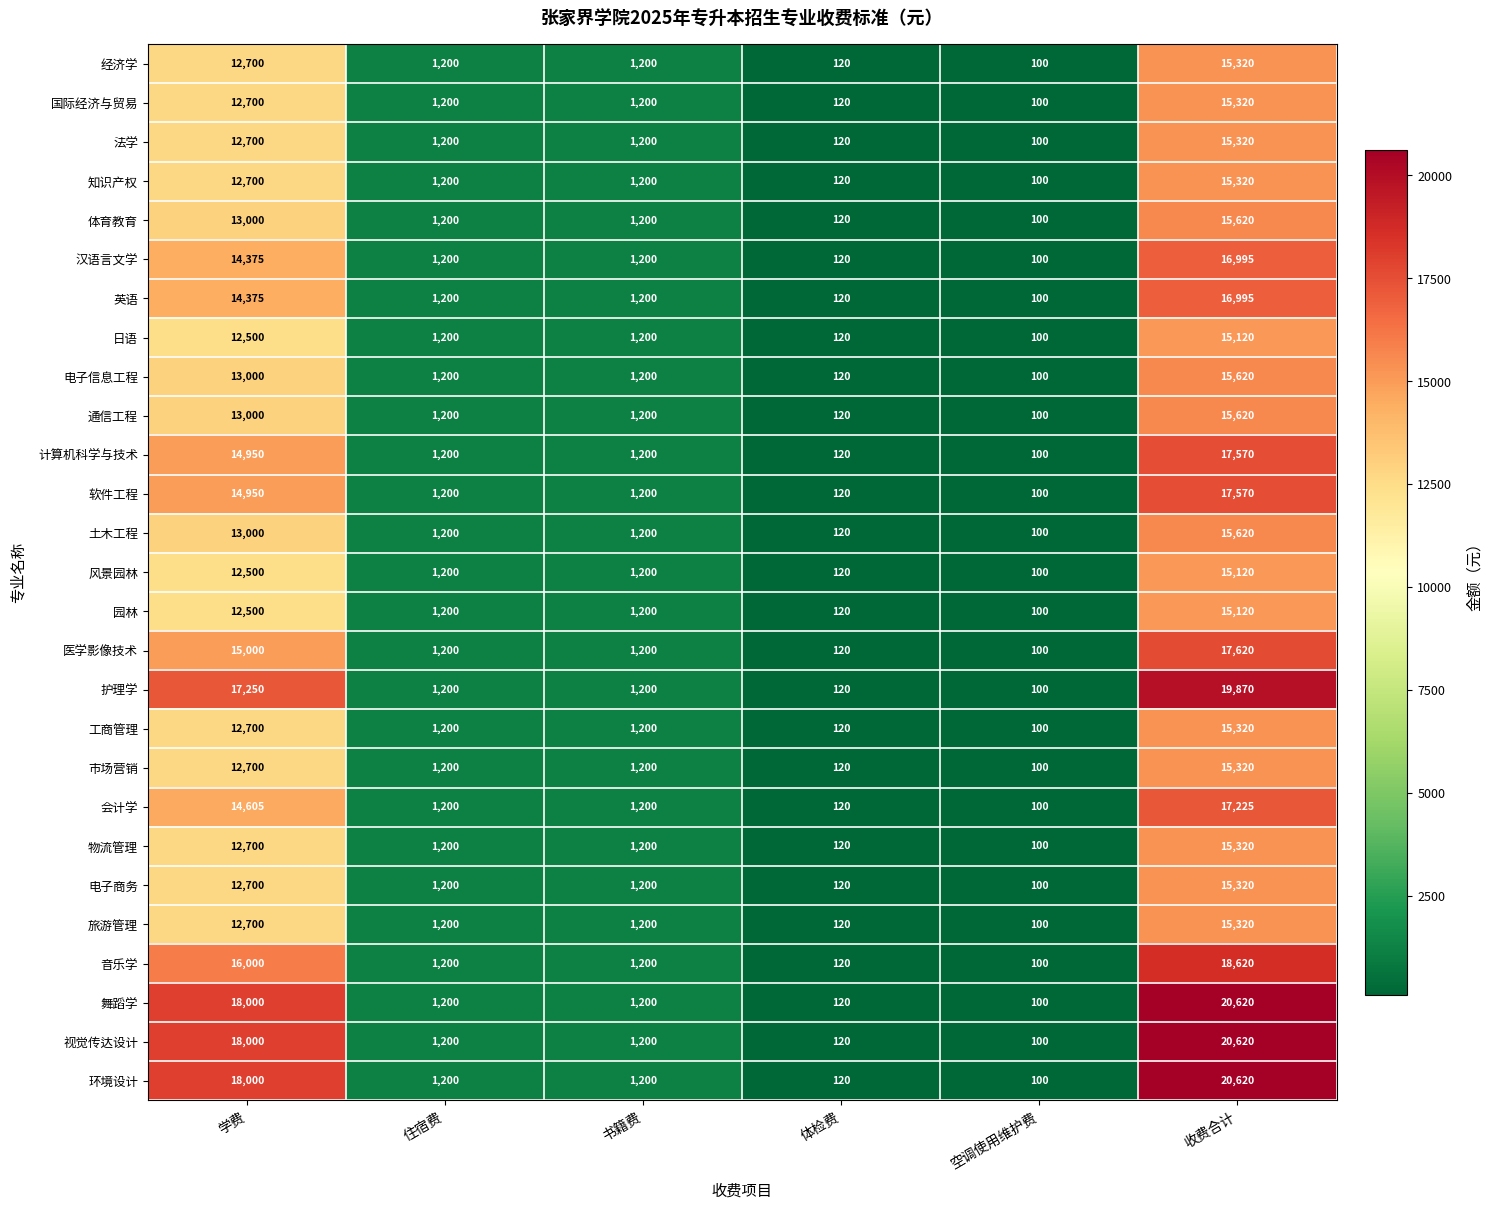

At how many categories does at least one series exceed 397?

4